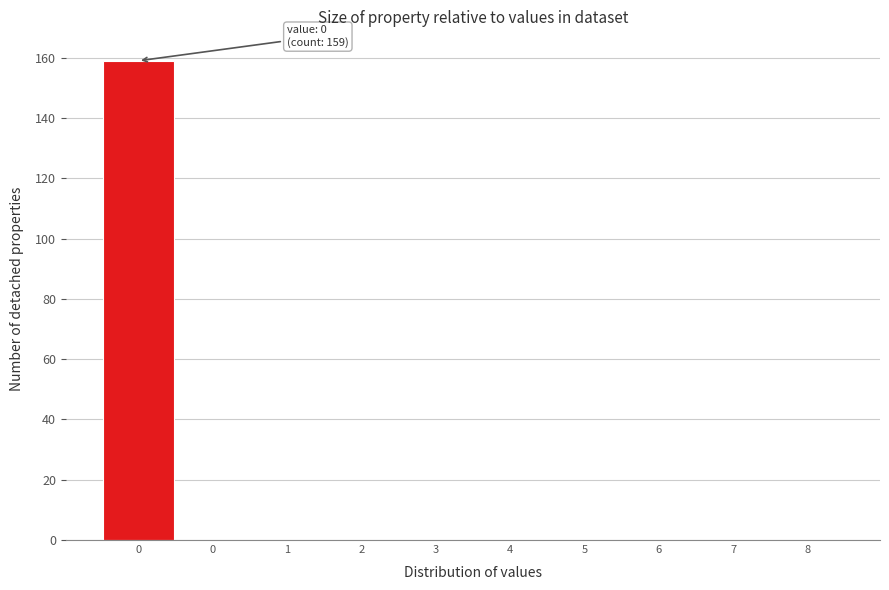

Are the bars horizontal?

No